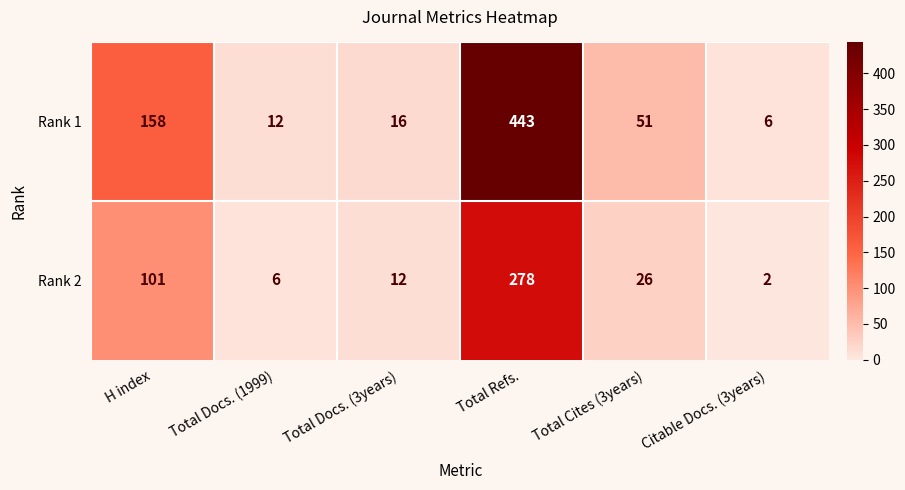

Reading right to left, extract all data points from this chart.

Rank 1: Citable Docs. (3years)=6	Total Cites (3years)=51	Total Refs.=443	Total Docs. (3years)=16	Total Docs. (1999)=12	H index=158
Rank 2: Citable Docs. (3years)=2	Total Cites (3years)=26	Total Refs.=278	Total Docs. (3years)=12	Total Docs. (1999)=6	H index=101